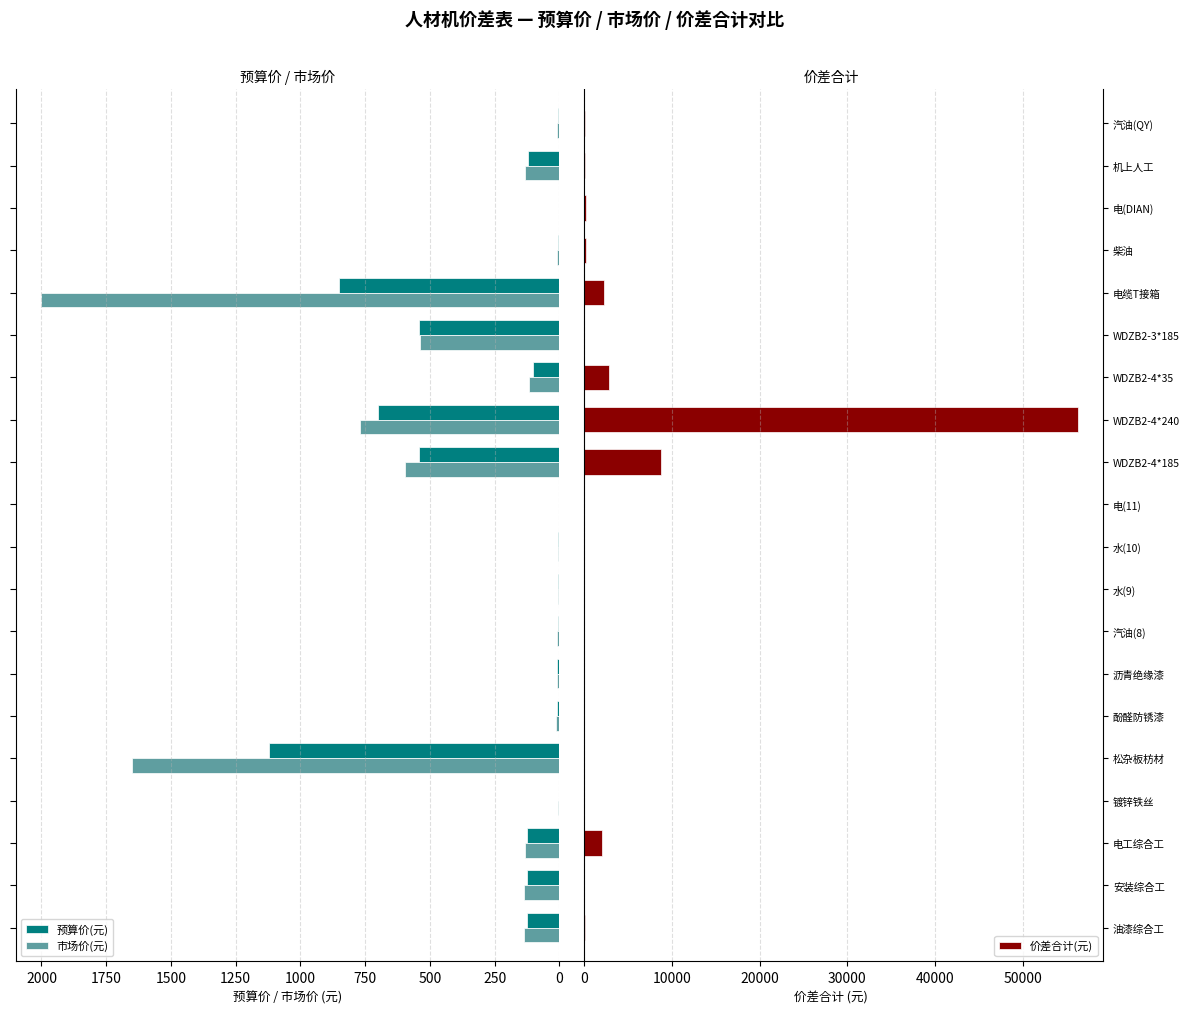

What is the lowest value of the 市场价(元) series?

1.0